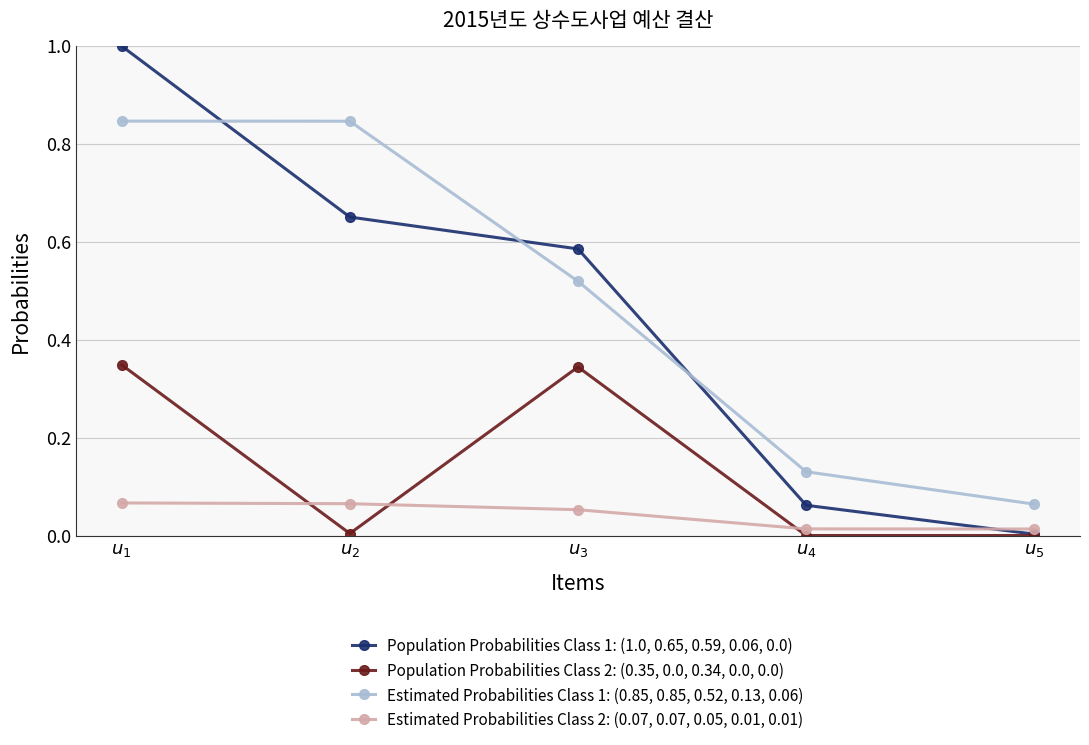

Count the number of data series in this chart.

4